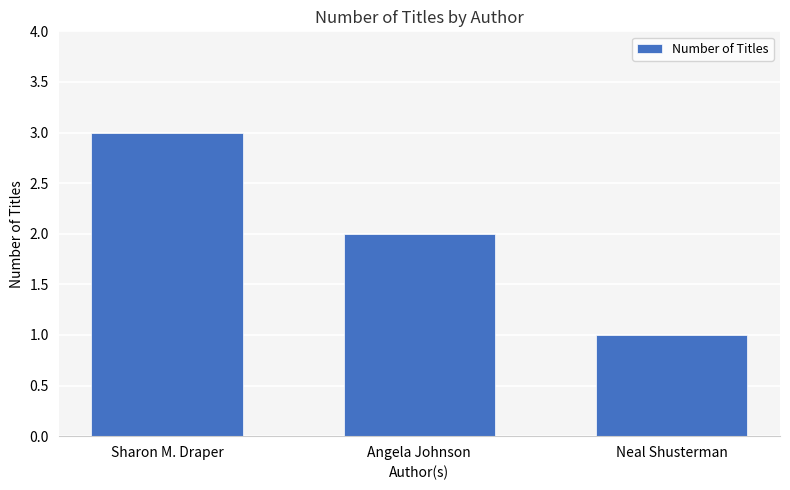

Rank the categories by value from lowest to highest.

Neal Shusterman, Angela Johnson, Sharon M. Draper